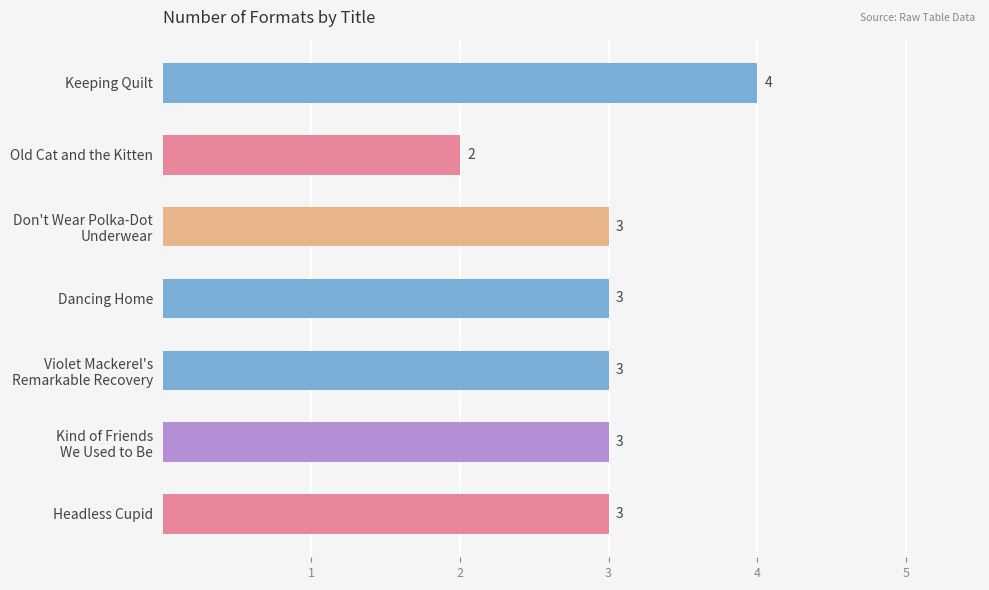

Count the values in the range 3 to 4.

6